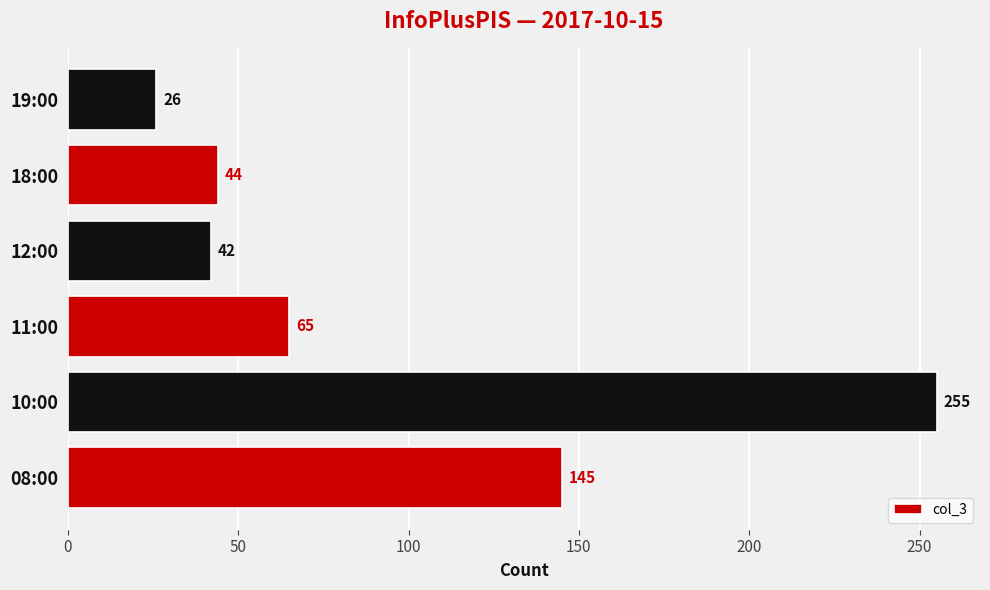

What is the change in value from 10:00 to 18:00?

-211